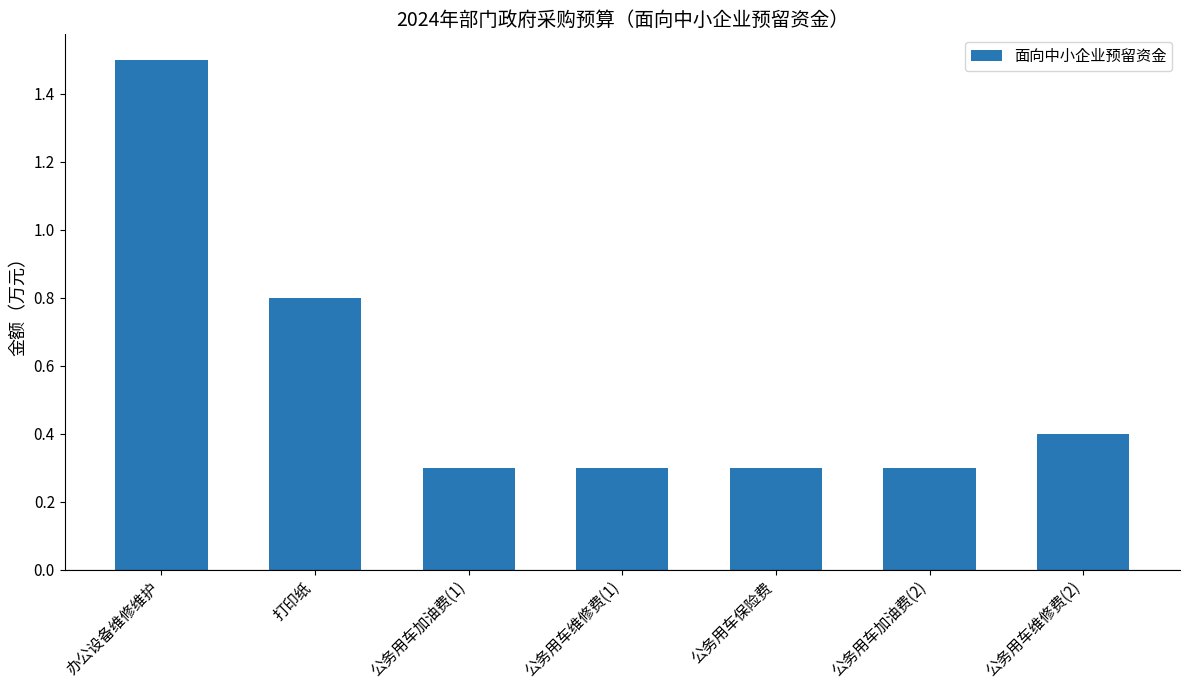

The chart shows a value of 0.4 at 公务用车维修费(1). True or false?

False